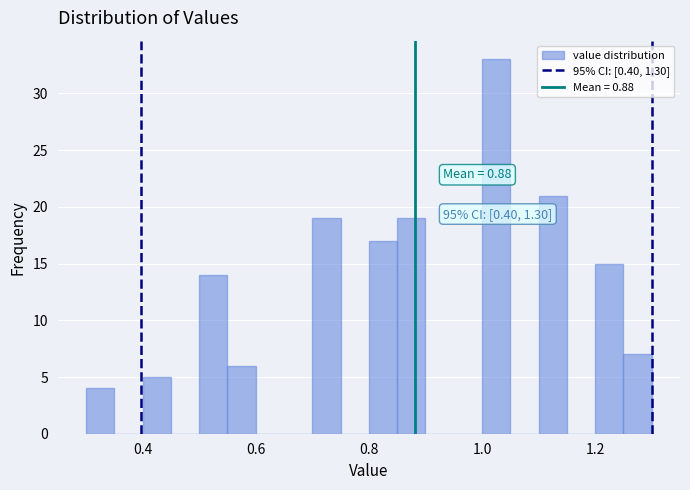

Around what value on the x-axis is the tallest bar? Give the approximate position of its centre, as read against the axis.

1.02